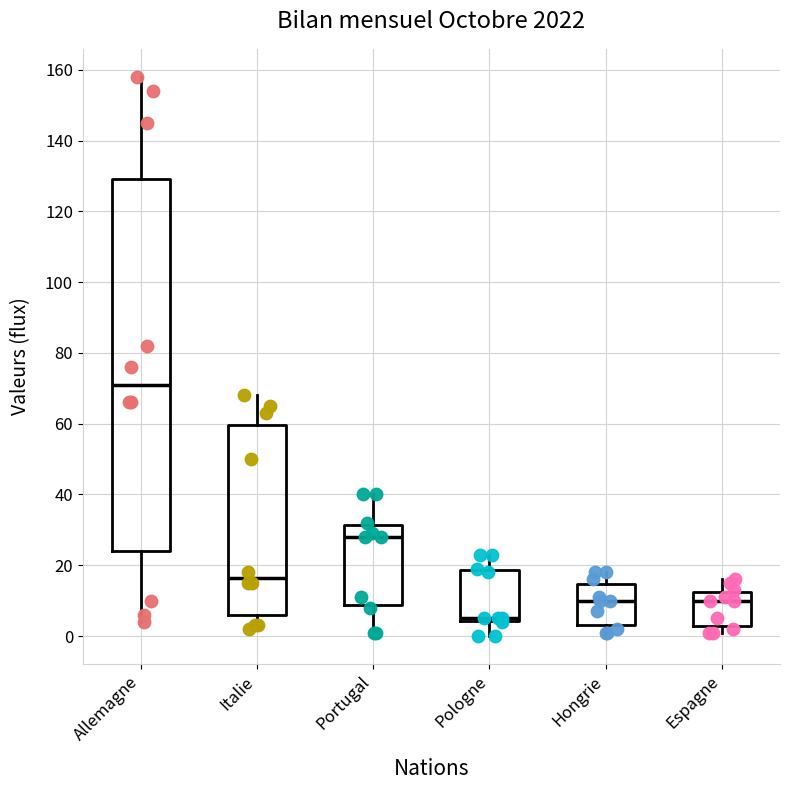

Comparing the boxes themselves (not the whiskers), which one is the tallest?

Allemagne